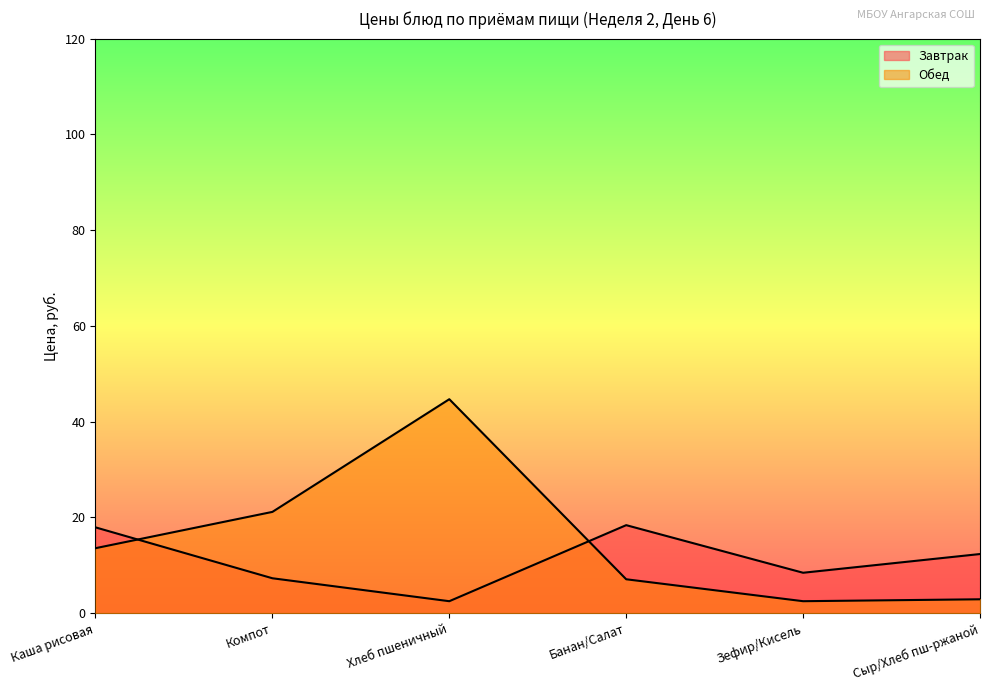

Rank the series at Зефир/Кисель from highest to lowest value.

Завтрак, Обед